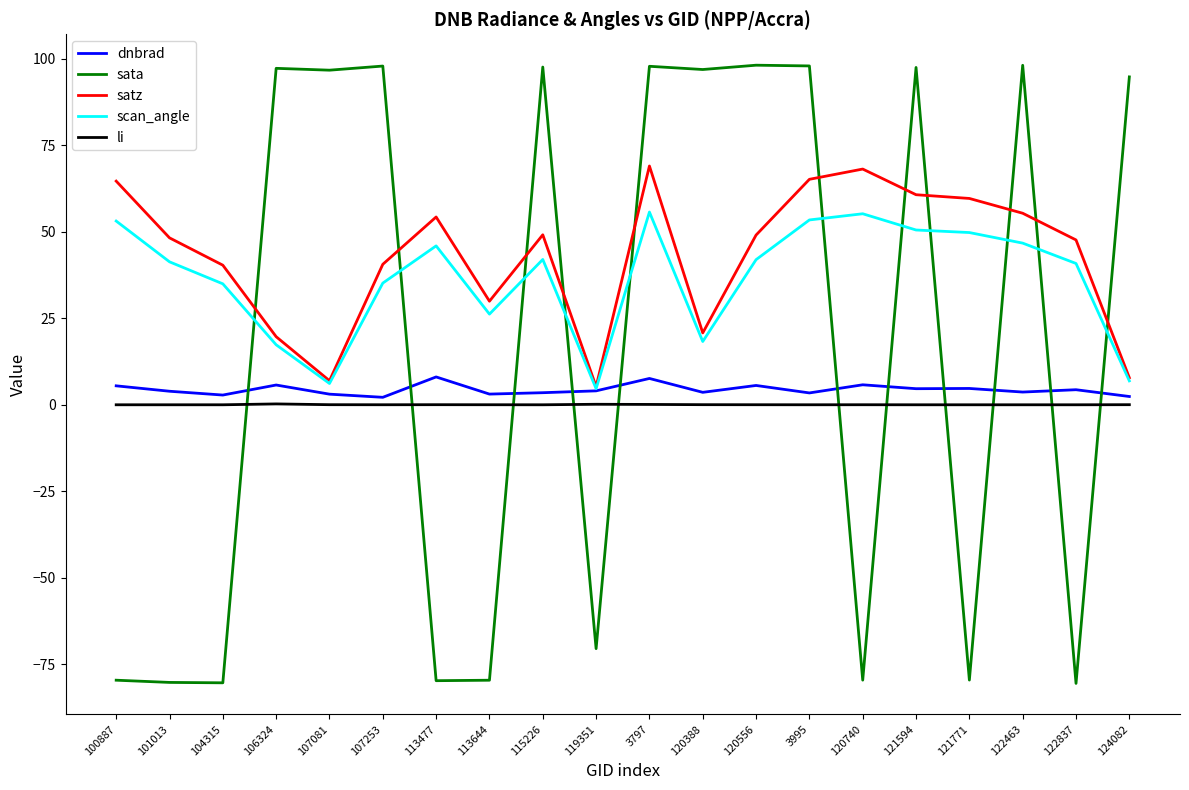

Rank the series at 121771 from lowest to highest value.

sata, li, dnbrad, scan_angle, satz